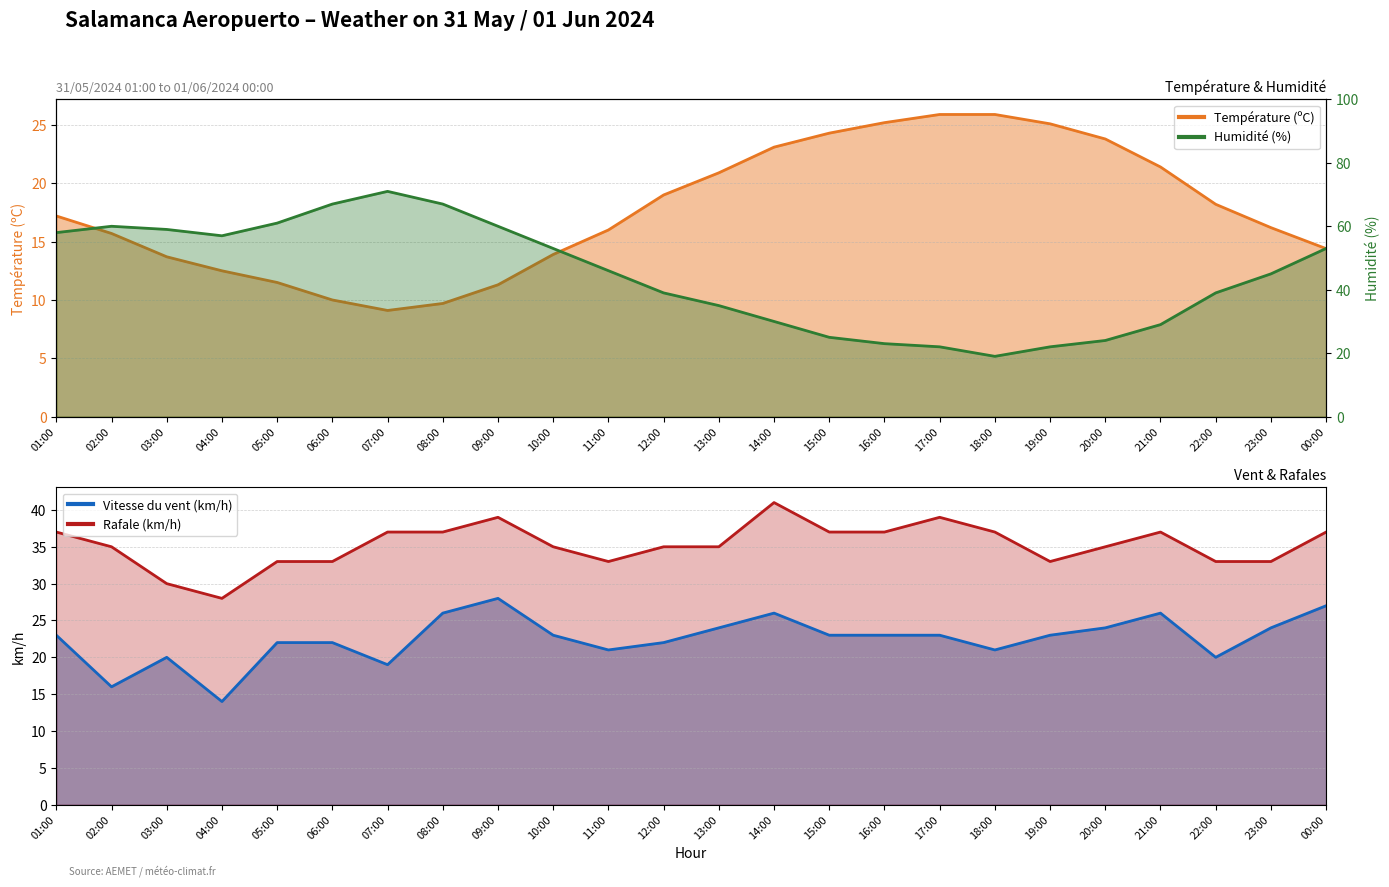

At how many categories does at least one series exceed 32?

24